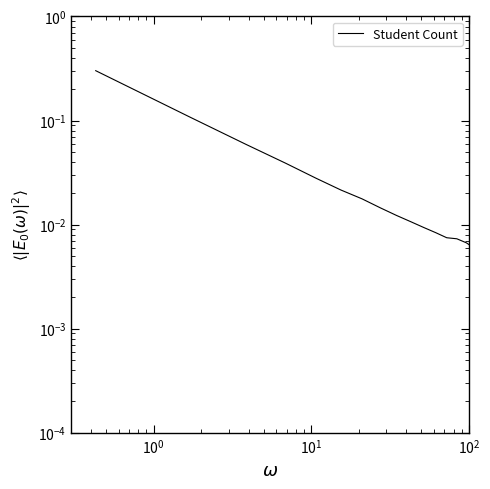

What is the maximum value shown in the chart?

0.3